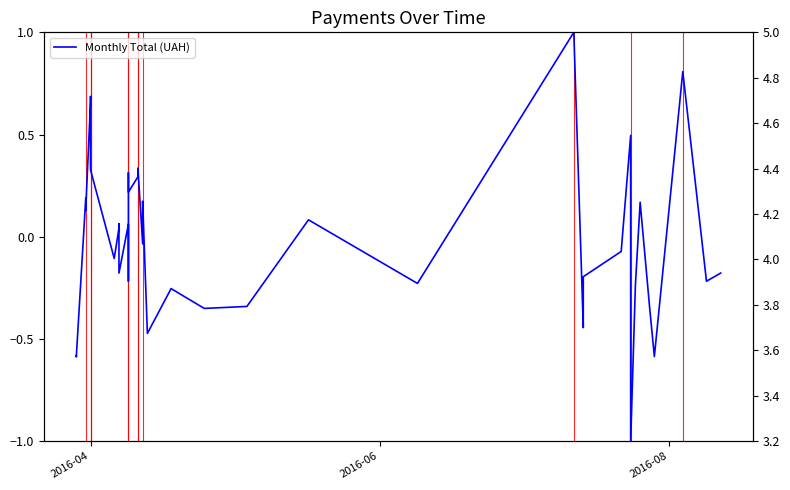

How many data points are less than 0?

21